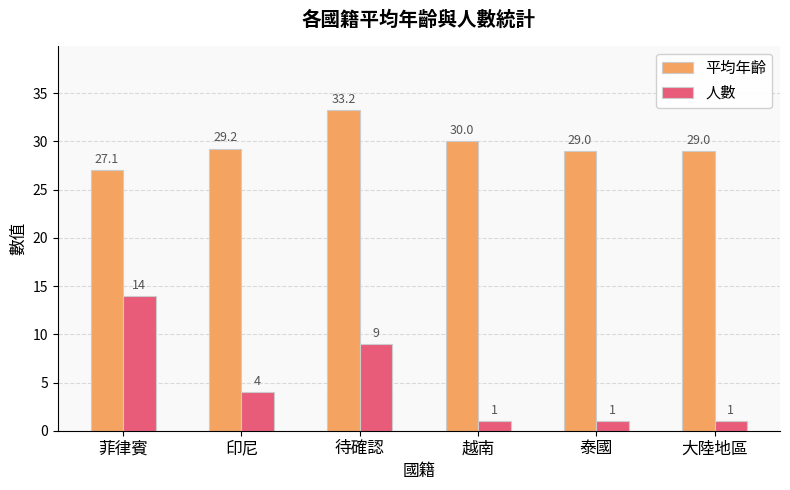

Which series has the widest spread of values?

人數